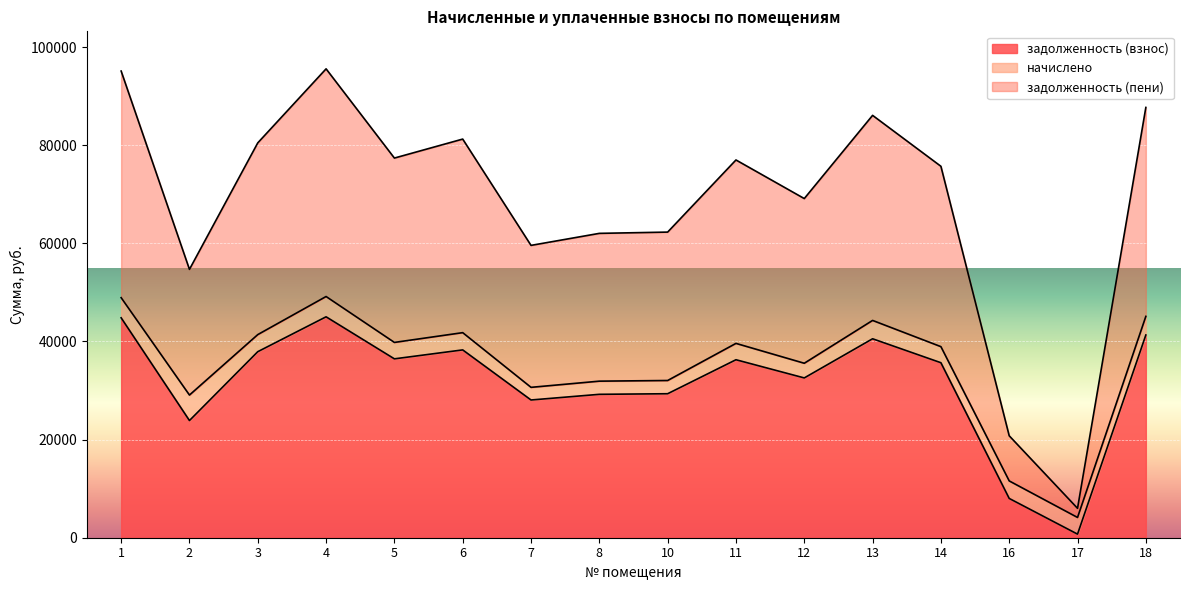

What are all the series names shown in the legend?

задолженность (взнос), начислено, задолженность (пени)